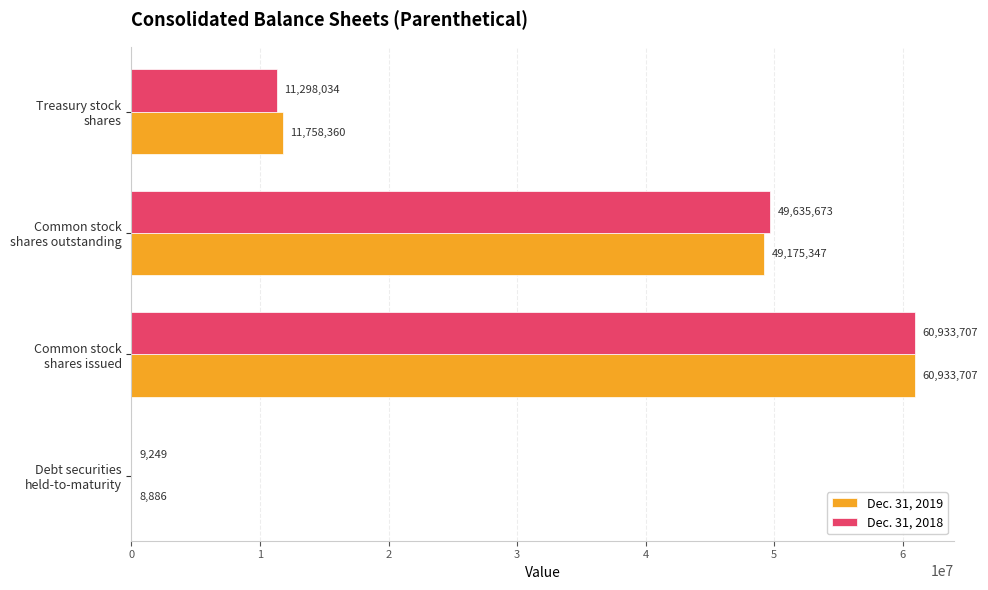

What is the sum of all Dec. 31, 2018 values?

121876663